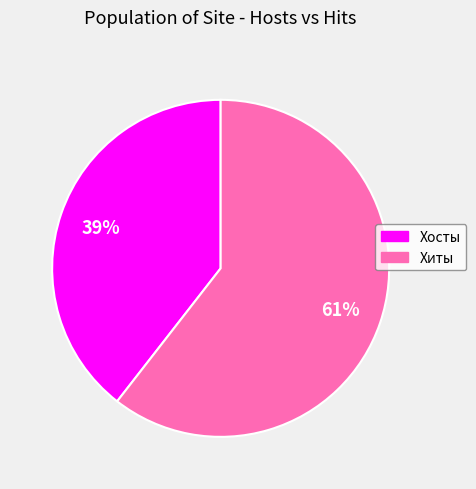

To the nearest percent, what is the average slice percentage?

50%